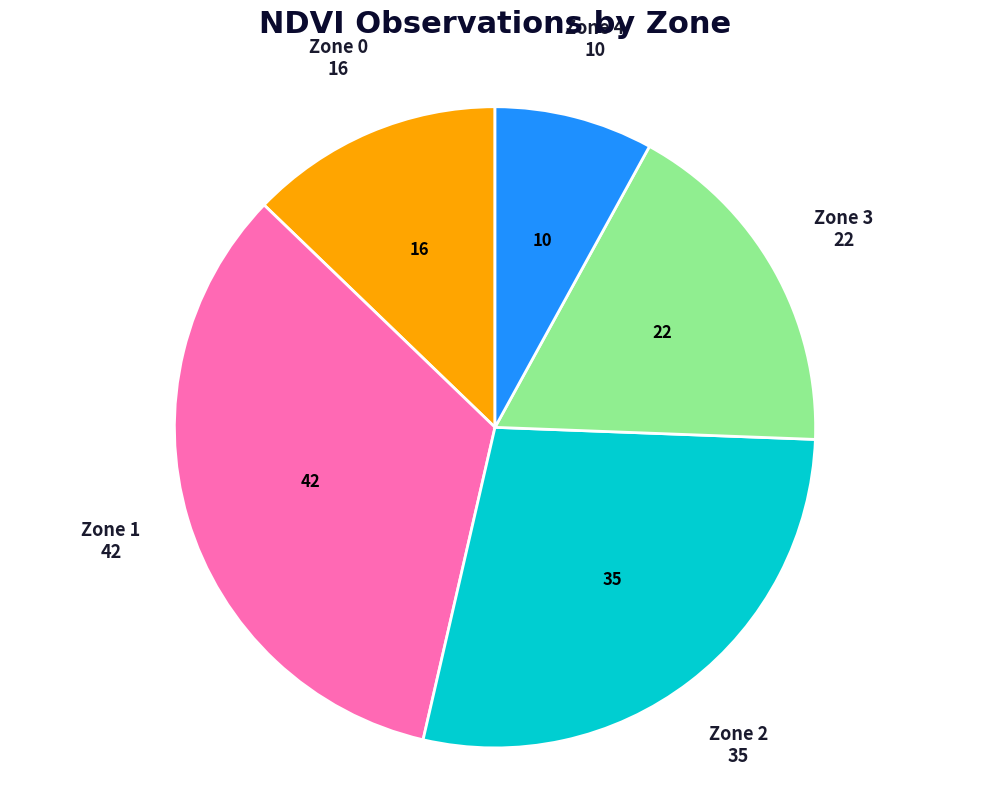

Do Zone 4 and Zone 0 together represent more than half of the pie?

No